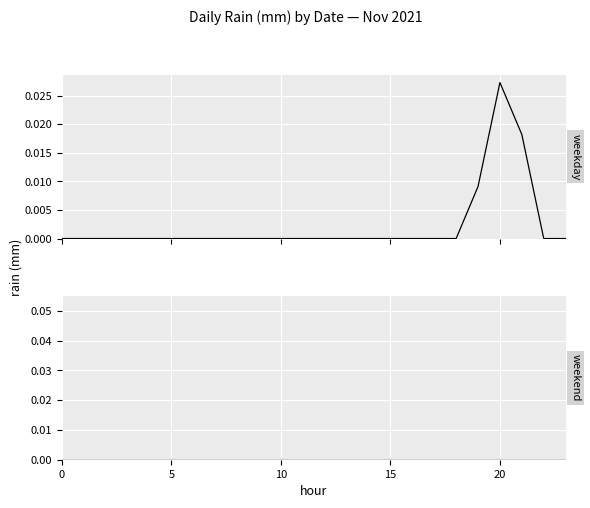

List the series in order of their peak value, highest first.

weekday, weekend